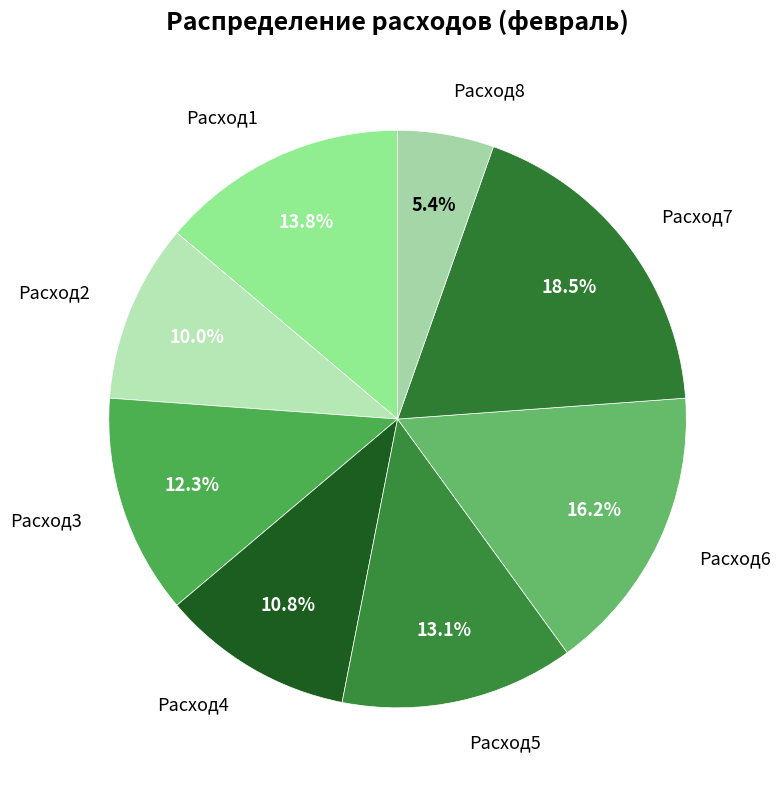

Which slice is the largest?

Расход7